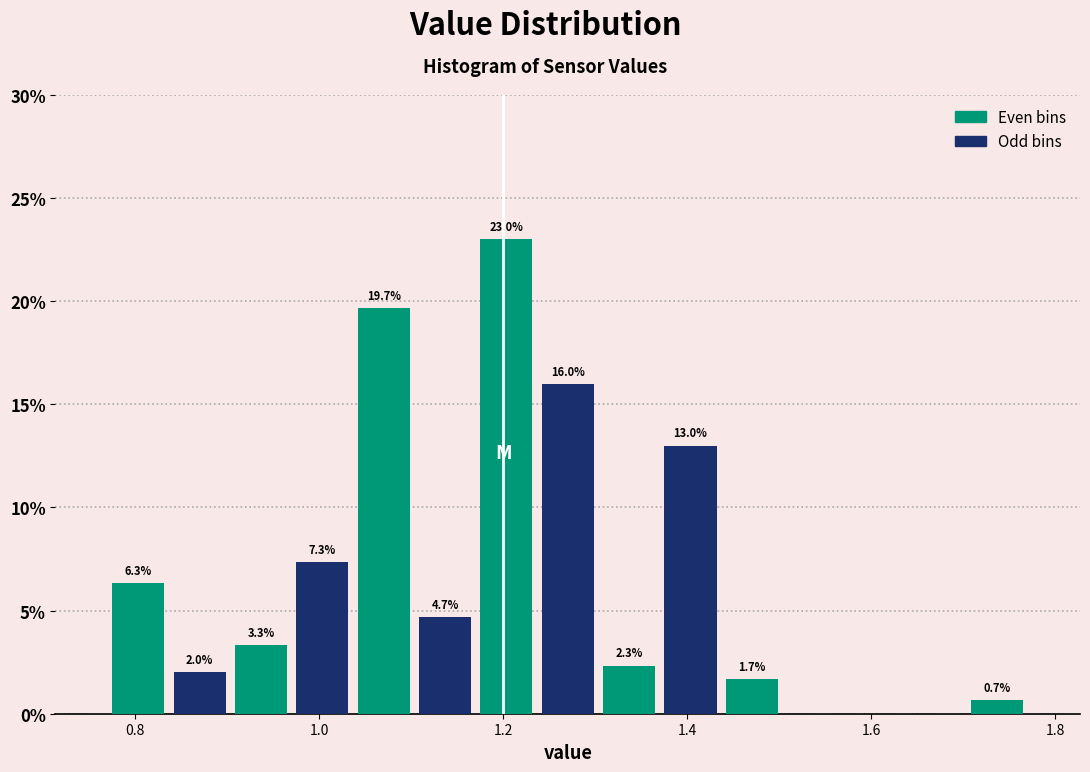

Read against the x-axis, roughly where is the centre of the tallest bar?

1.20